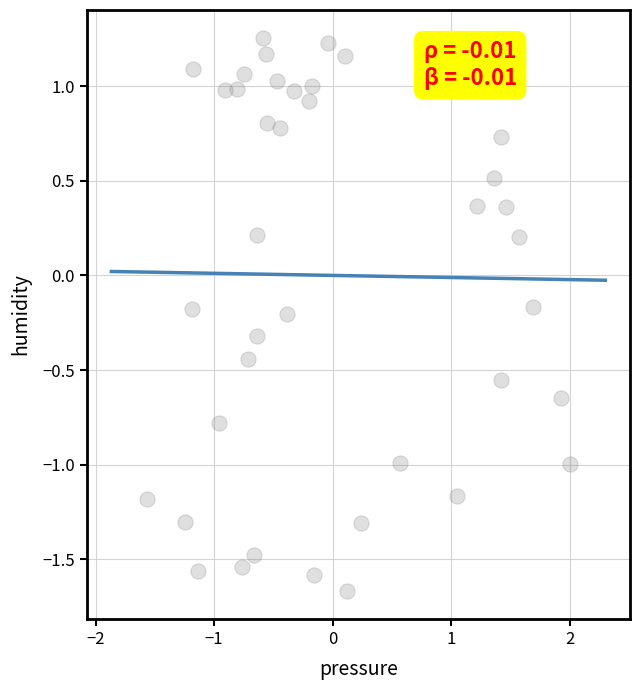

What is the range of X values (max minus min)?

3.6